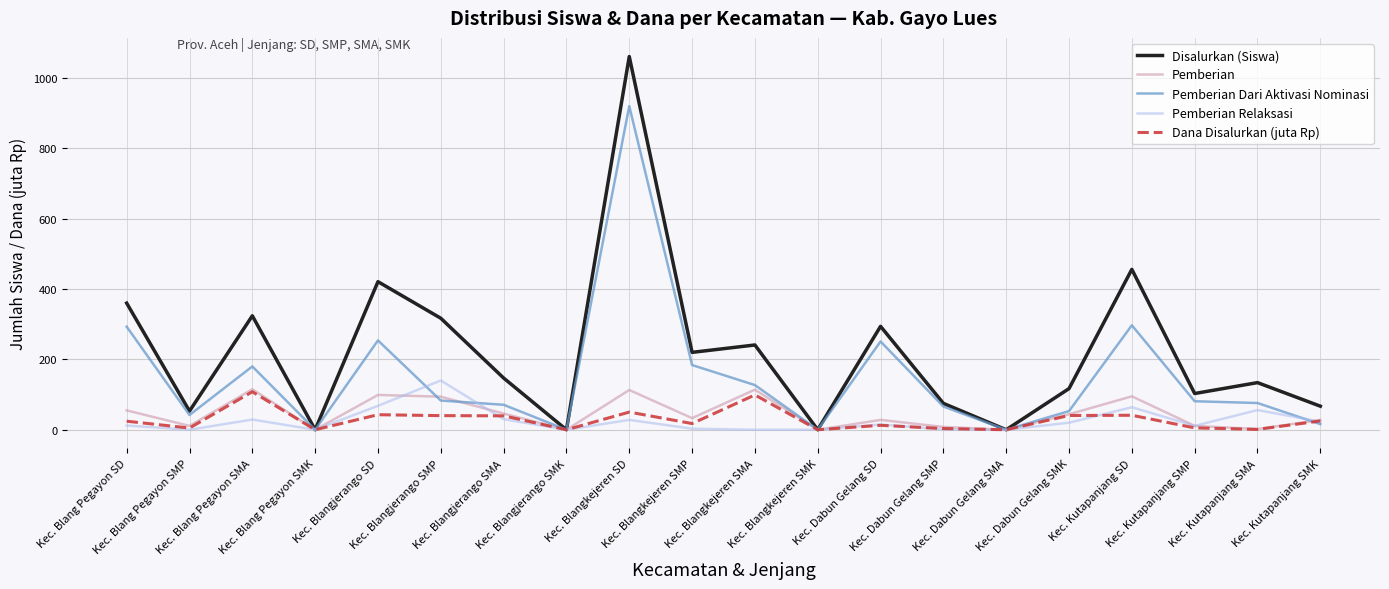

What is the maximum value for Pemberian?

115.0